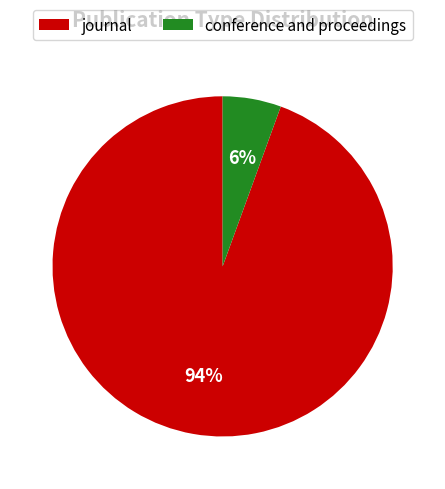

Do journal and conference and proceedings together represent more than half of the pie?

Yes